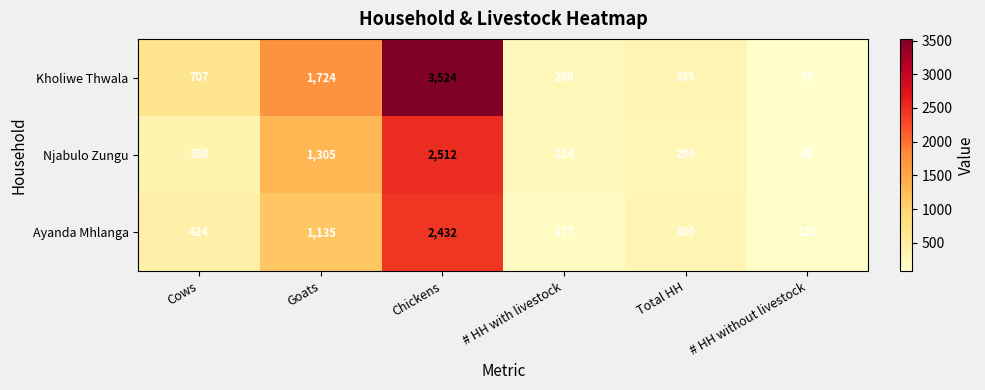

Reading left to right, list all the values displayed in this chart.

Kholiwe Thwala: 707	1724	3524	260	339	79
Njabulo Zungu: 358	1305	2512	214	294	80
Ayanda Mhlanga: 424	1135	2432	177	300	123